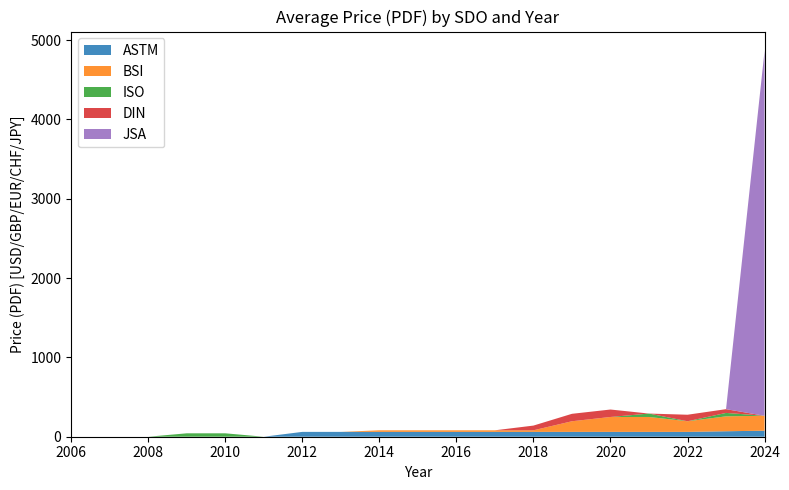

Reading left to right, transcribe all the data shown in this chart.

ASTM: 0.0	0.0	0.0	0.0	0.0	0.0	61.0	61.0	61.0	61.0	61.0	61.0	61.0	61.0	61.0	61.0	61.0	69.0	76.0
BSI: 0.0	0.0	0.0	0.0	0.0	0.0	0.0	0.0	20.0	20.0	20.0	20.0	20.0	134.0	188.0	188.0	134.0	188.0	188.0
ISO: 0.0	0.0	0.0	43.0	43.0	0.0	0.0	0.0	0.0	0.0	0.0	0.0	0.0	0.0	0.0	43.0	0.0	43.0	0.0
DIN: 0.0	0.0	0.0	0.0	0.0	0.0	0.0	0.0	0.0	0.0	0.0	0.0	59.4	93.8	93.8	0.0	82.2	47.4	0.0
JSA: 0.0	0.0	0.0	0.0	0.0	0.0	0.0	0.0	0.0	0.0	0.0	0.0	0.0	0.0	0.0	0.0	0.0	0.0	4600.0